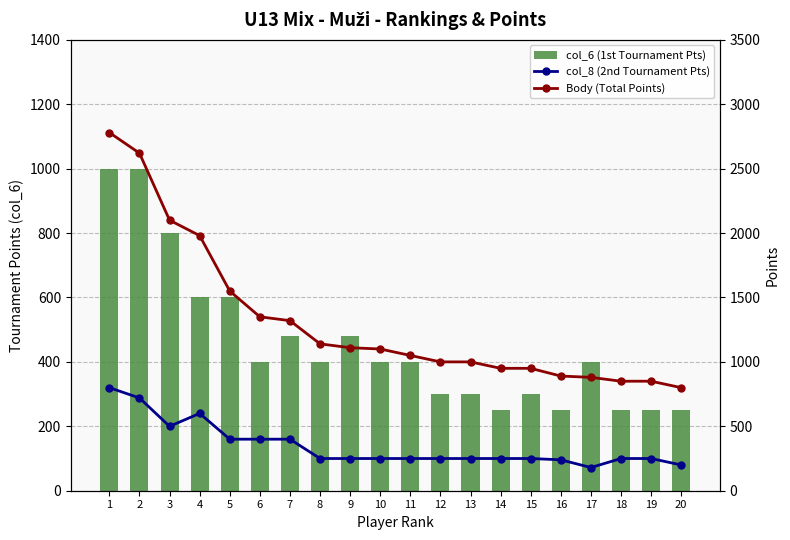

What is the value of the Body (Total Points) bar at the 10th from the left?

1100